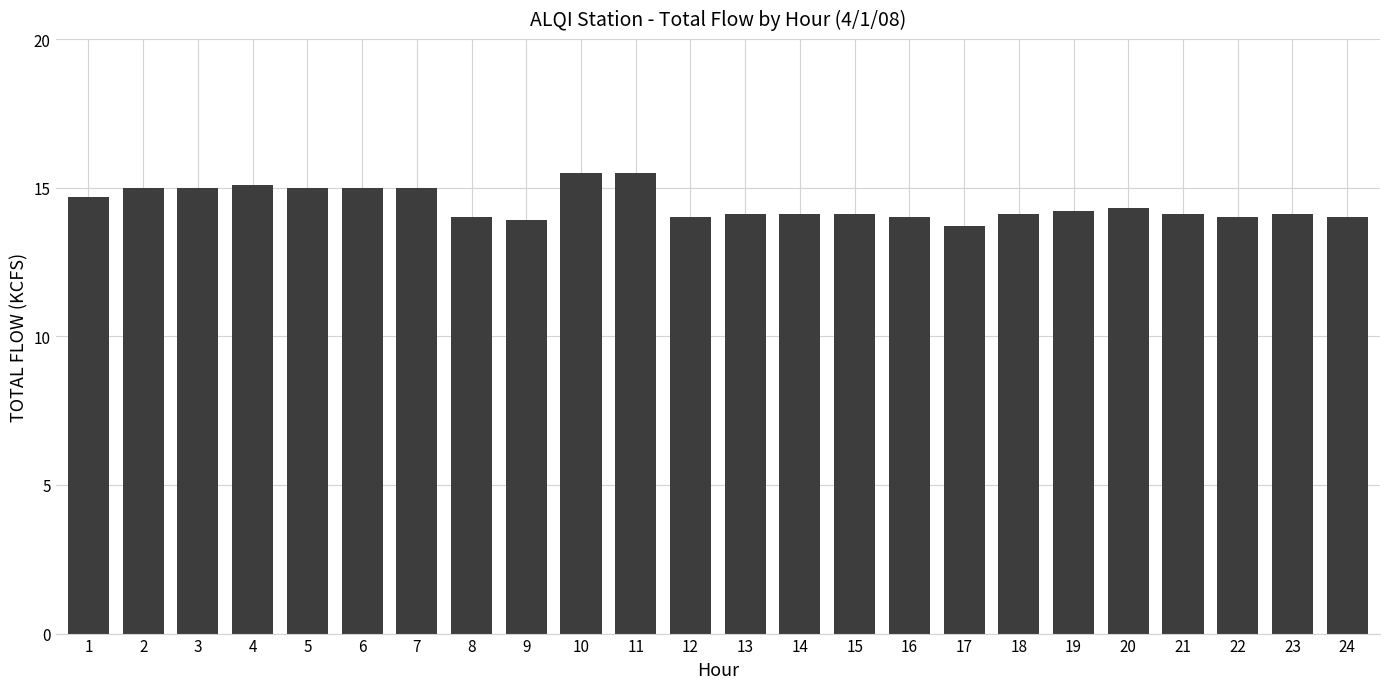

What is the value of the 22nd bar from the left?

14.0